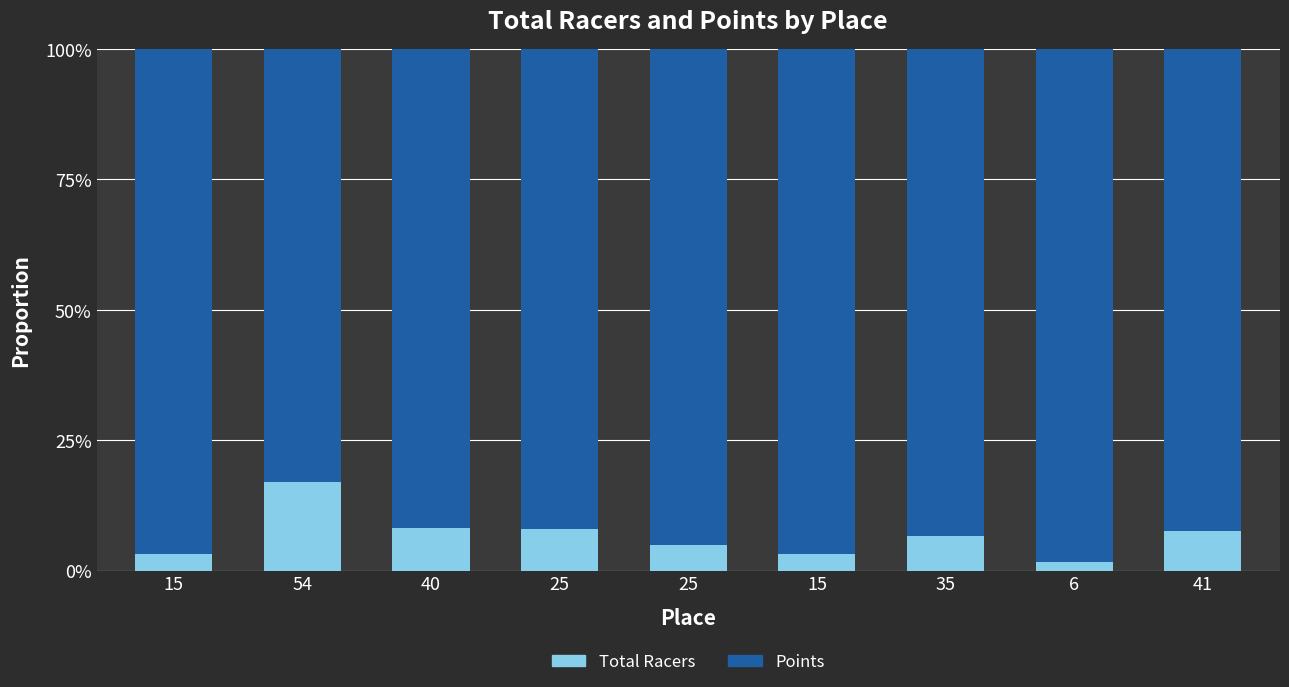

What is the average value of the Points series?

0.9